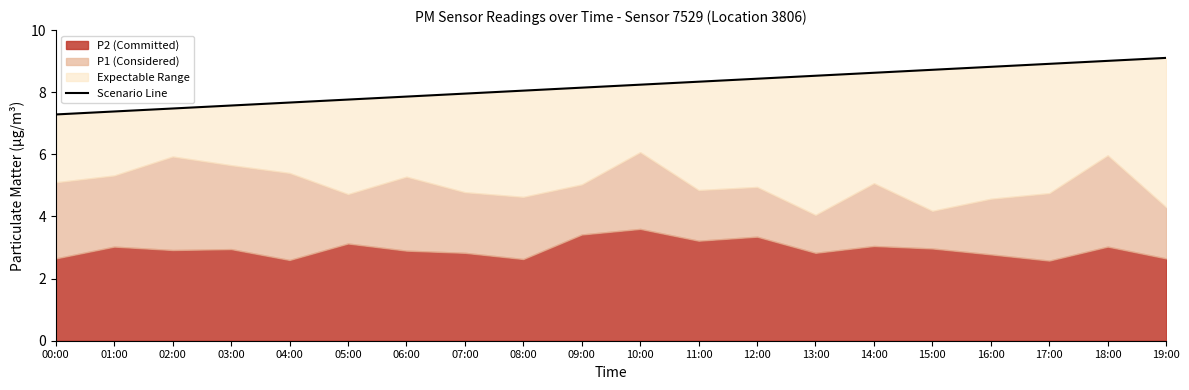

What is the average value?

8.2